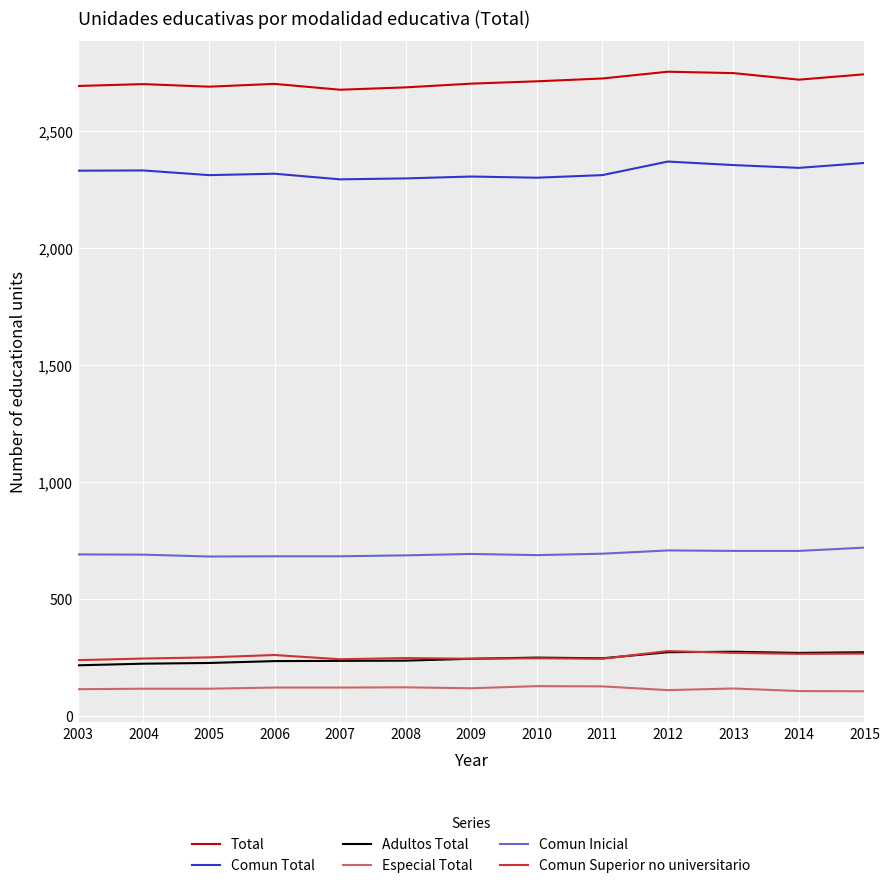

The Comun Superior no universitario series shows 278 at 2012. True or false?

True